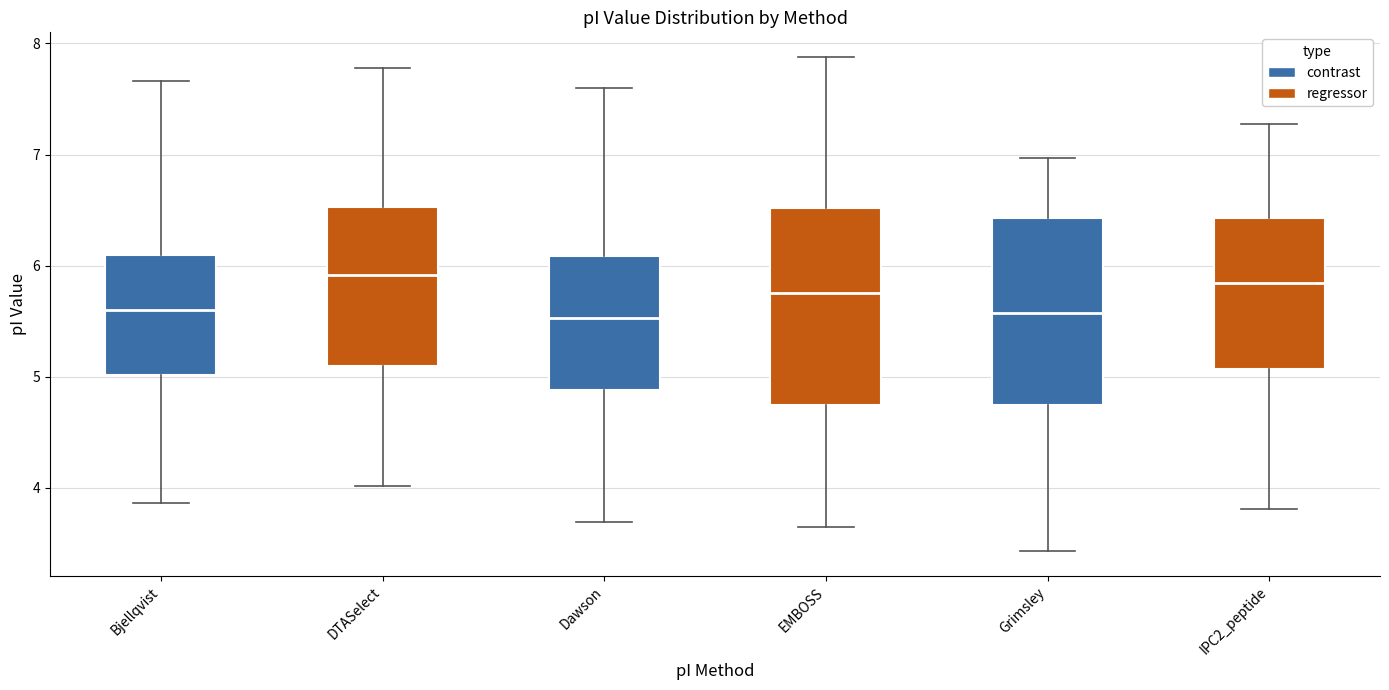

Reading left to right, read every box against the y-axis: the position of its median line, the range the box covers, and the ends of its whiskers. The values are not printed on the chart, so give them approximately, as read against the axis.

Bjellqvist: median 5.6, box 5.0 to 6.1, whiskers 3.9 to 7.7
DTASelect: median 5.9, box 5.1 to 6.5, whiskers 4.0 to 7.8
Dawson: median 5.5, box 4.9 to 6.1, whiskers 3.7 to 7.6
EMBOSS: median 5.8, box 4.7 to 6.5, whiskers 3.6 to 7.9
Grimsley: median 5.6, box 4.7 to 6.4, whiskers 3.4 to 7.0
IPC2_peptide: median 5.8, box 5.1 to 6.4, whiskers 3.8 to 7.3